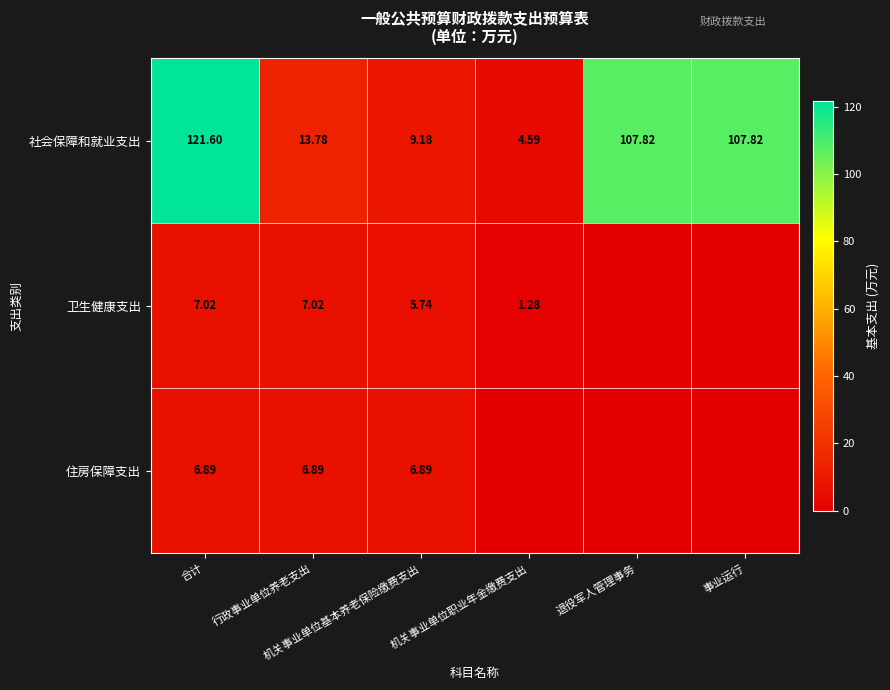

At which category does the chart reach its peak across all series?

合计